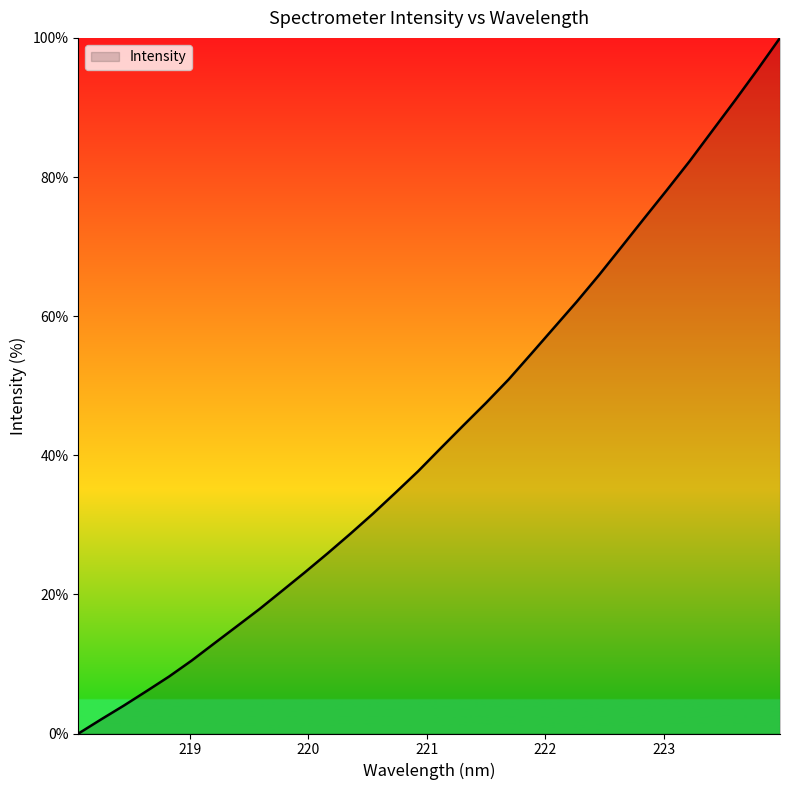

True or false: the data has more than 0 interior local peaks.

False